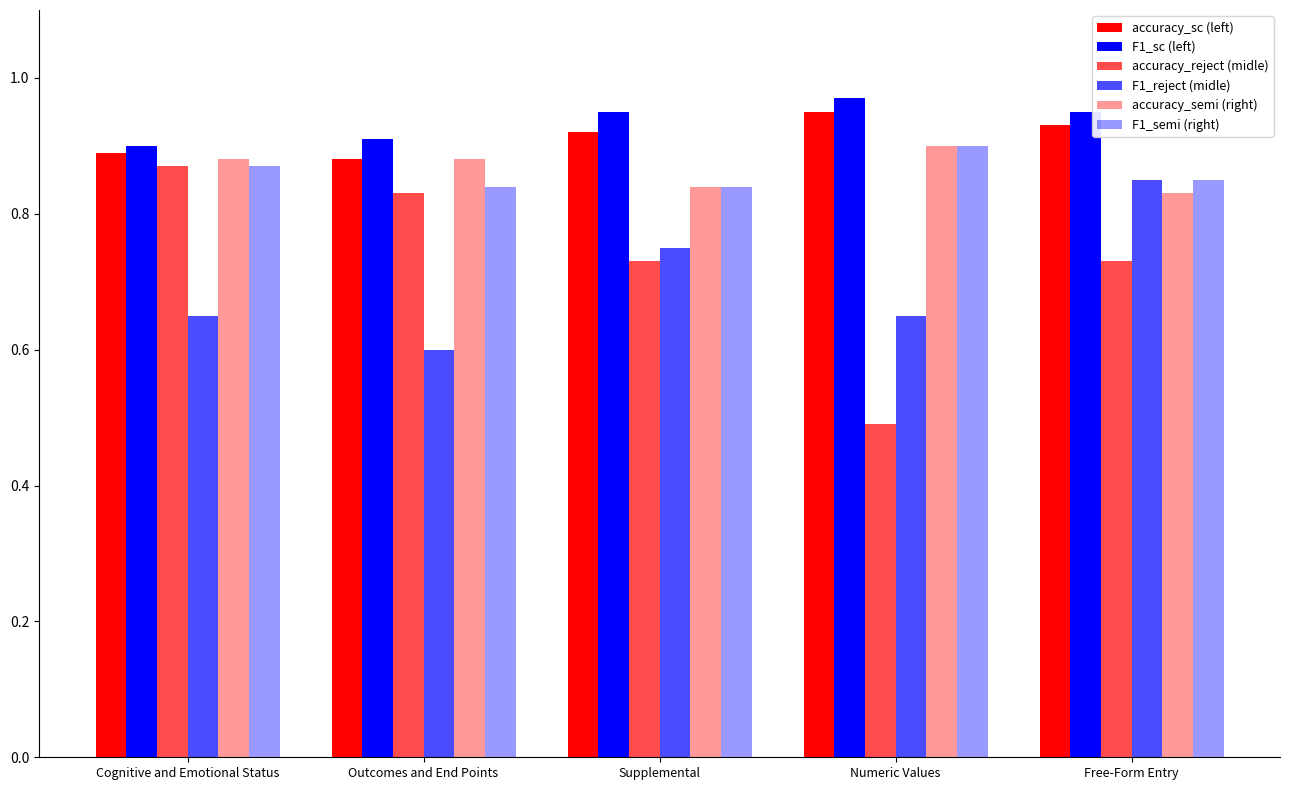

Reading right to left, what are all the values shown in this chart?

accuracy_sc (left): 0.9	0.9	0.9	0.9	0.9
F1_sc (left): 0.9	1.0	0.9	0.9	0.9
accuracy_reject (midle): 0.7	0.5	0.7	0.8	0.9
F1_reject (midle): 0.8	0.7	0.8	0.6	0.7
accuracy_semi (right): 0.8	0.9	0.8	0.9	0.9
F1_semi (right): 0.8	0.9	0.8	0.8	0.9